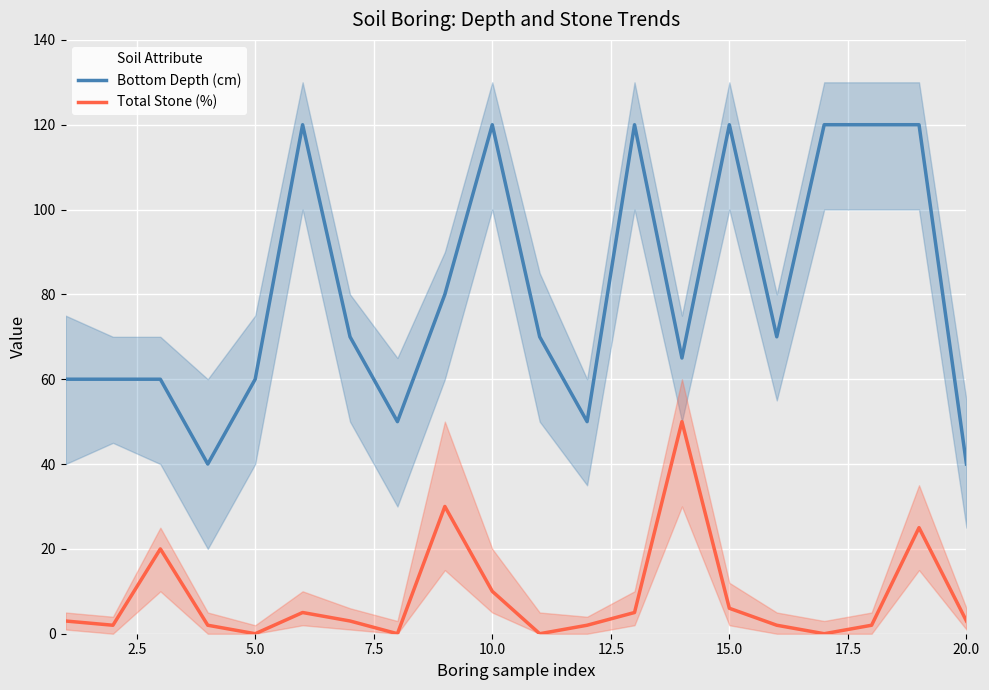

True or false: Total Stone (%) and Bottom Depth (cm) intersect in this chart.

False